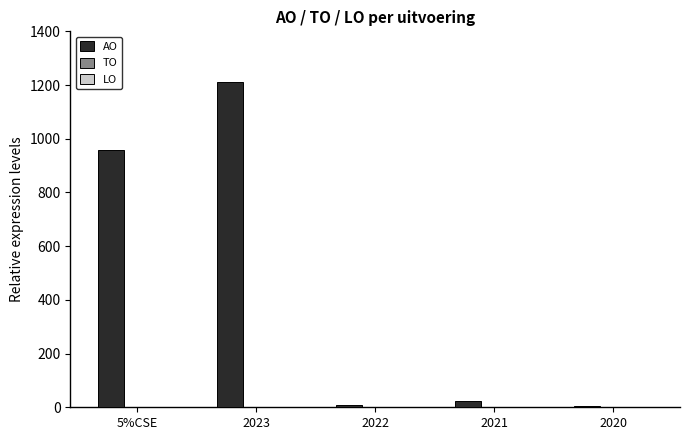

Which category has the highest value across all series?

2023